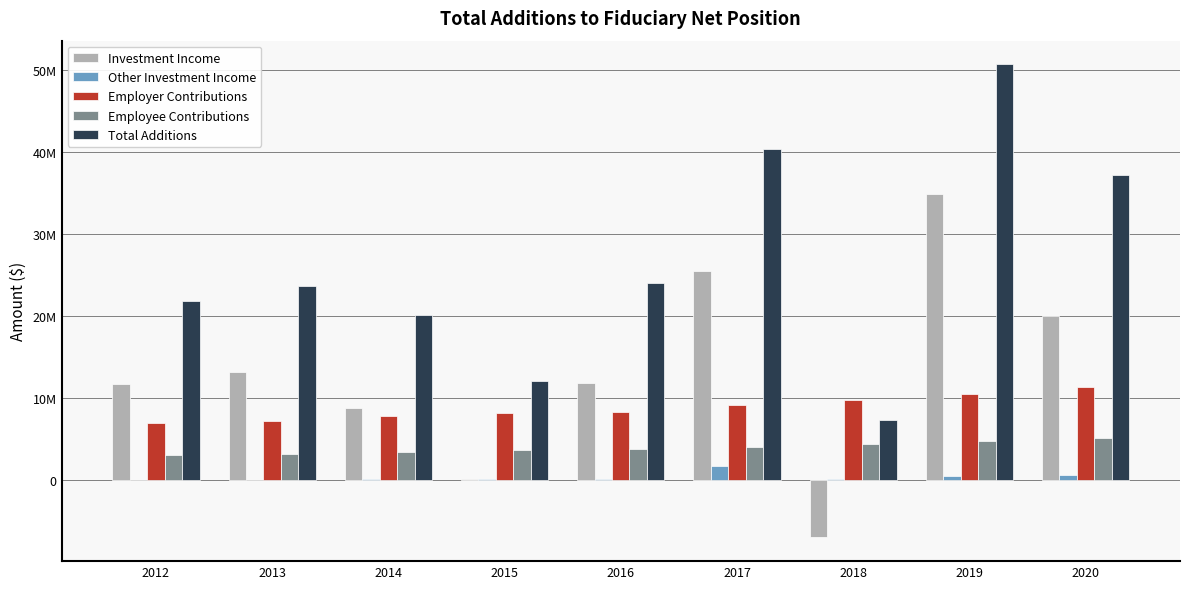

What are all the series names shown in the legend?

Investment Income, Other Investment Income, Employer Contributions, Employee Contributions, Total Additions